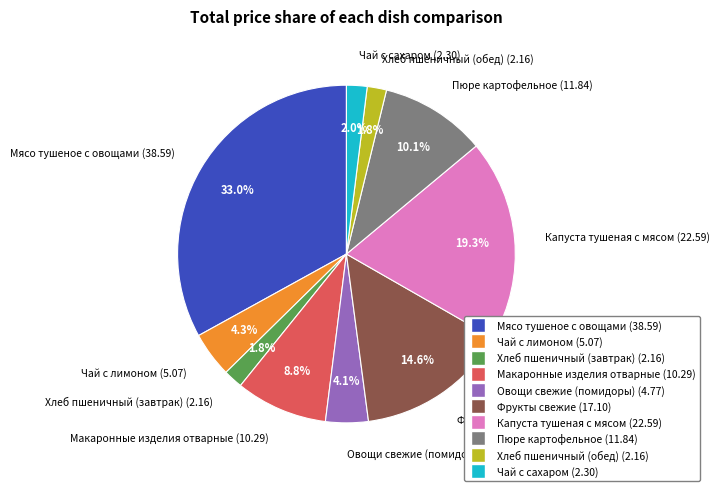

Do Чай с сахаром and Фрукты свежие together represent more than half of the pie?

No